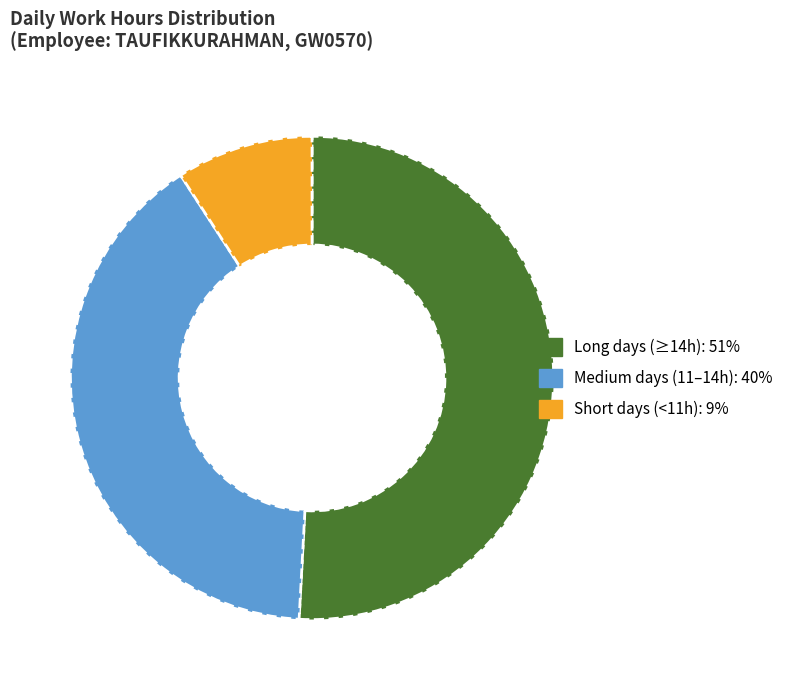

Is there any slice that represents more than half of the pie?

Yes